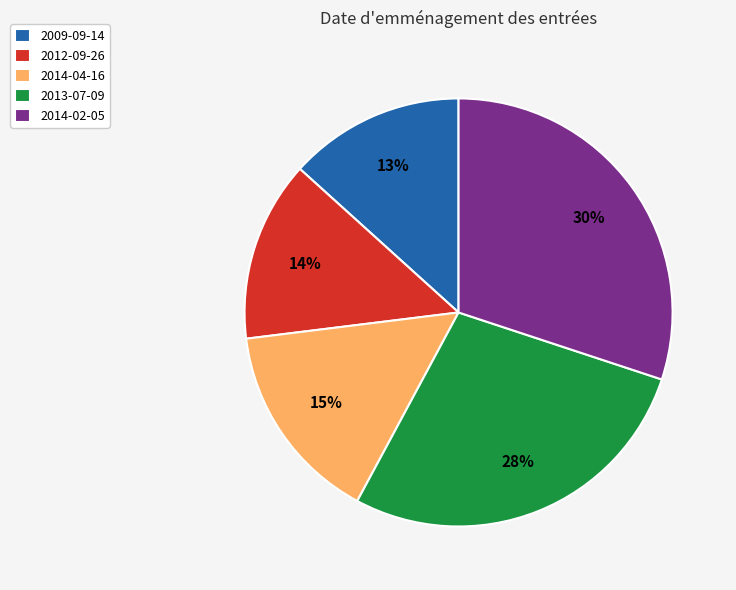

To the nearest percent, what is the average slice percentage?

20%